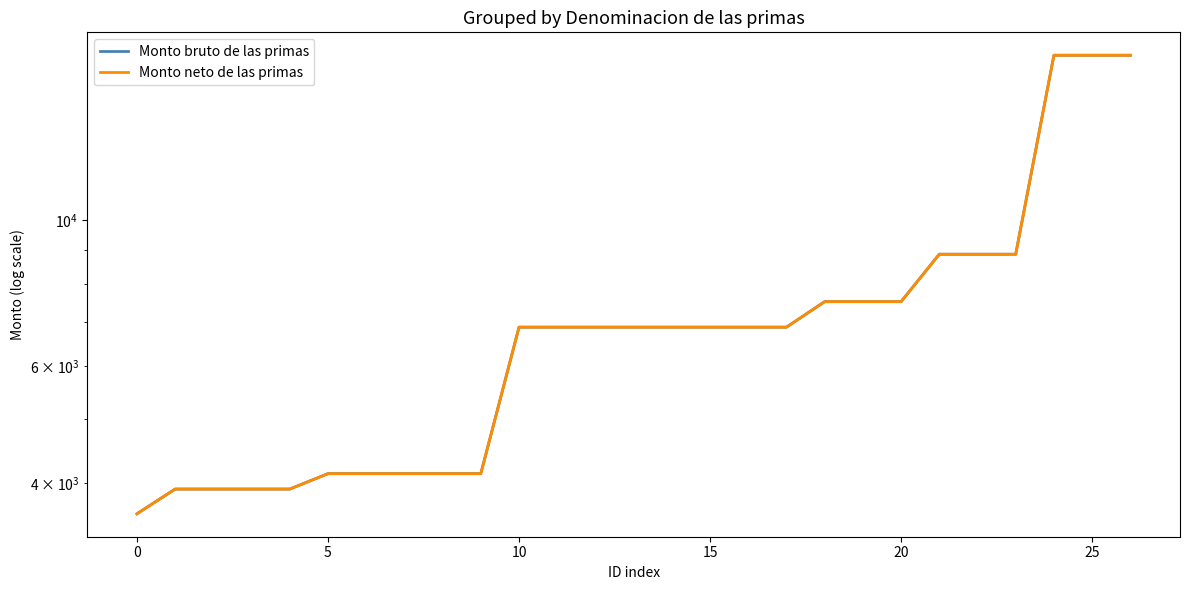

True or false: Monto neto de las primas and Monto bruto de las primas cross at least once.

False